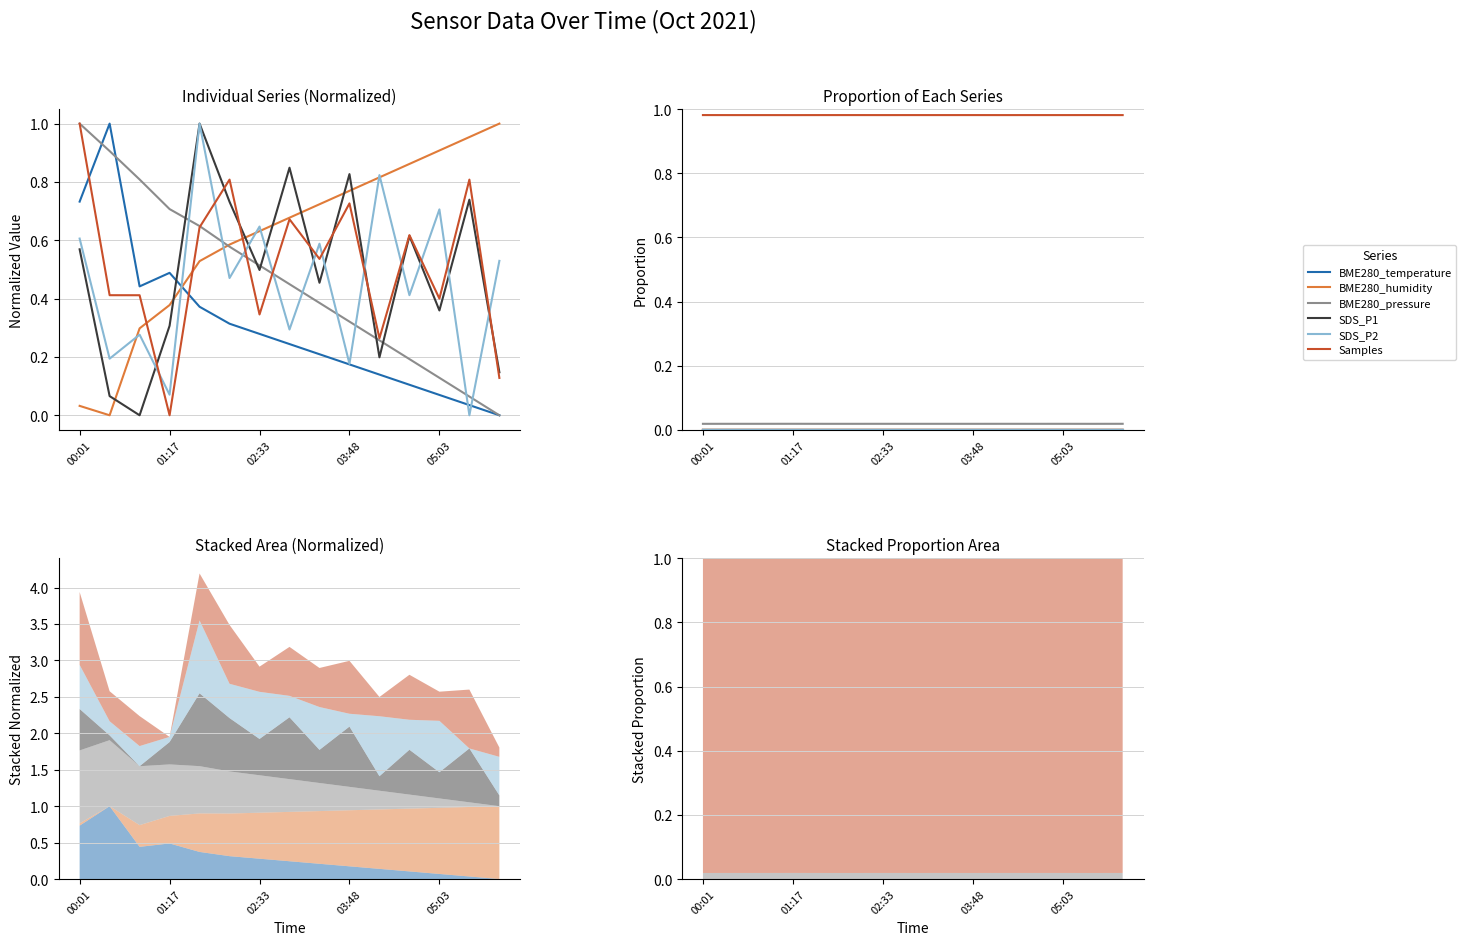

Which series changed the most between 02:33 and 8?

BME280_pressure